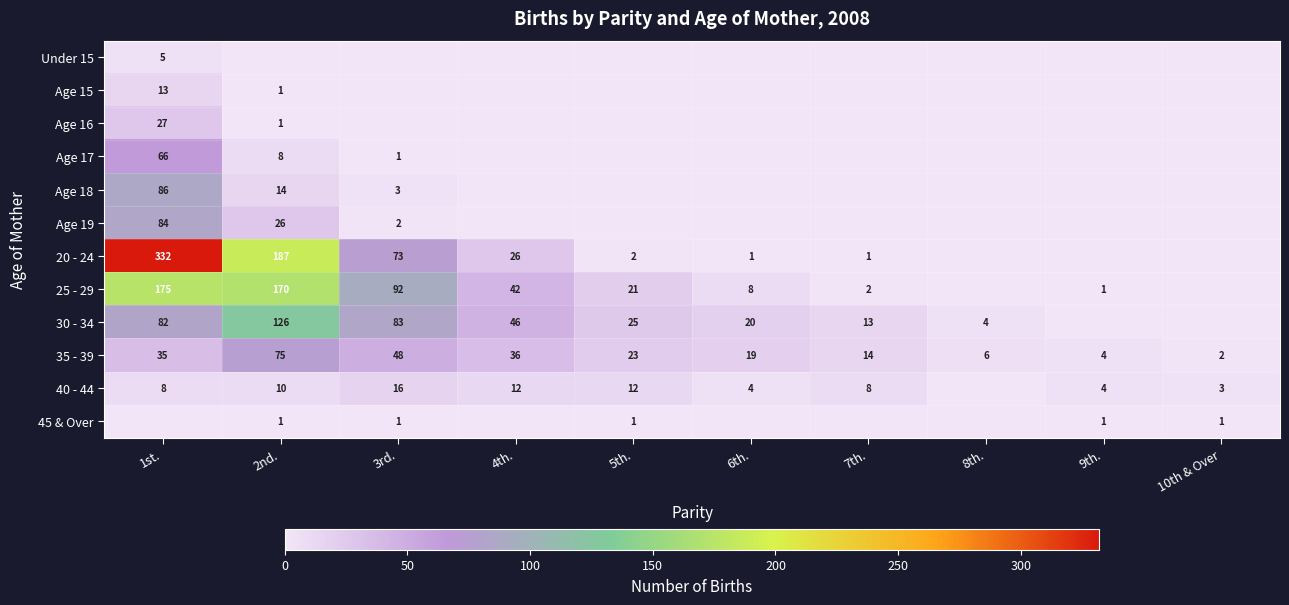

The value of 25 - 29 at 3rd. is 92. True or false?

True